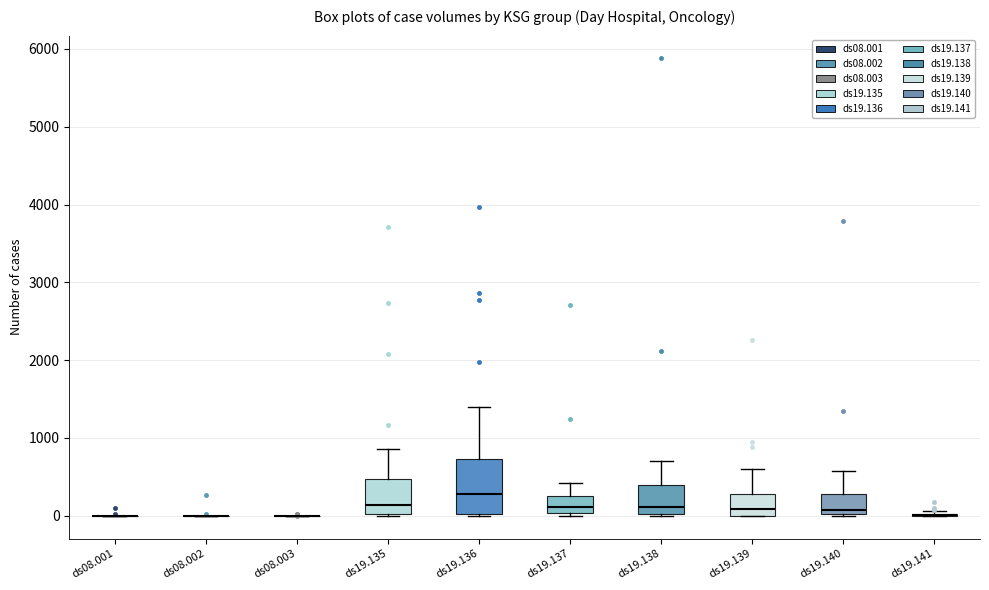

Comparing the boxes themselves (not the whiskers), which one is the tallest?

ds19.136